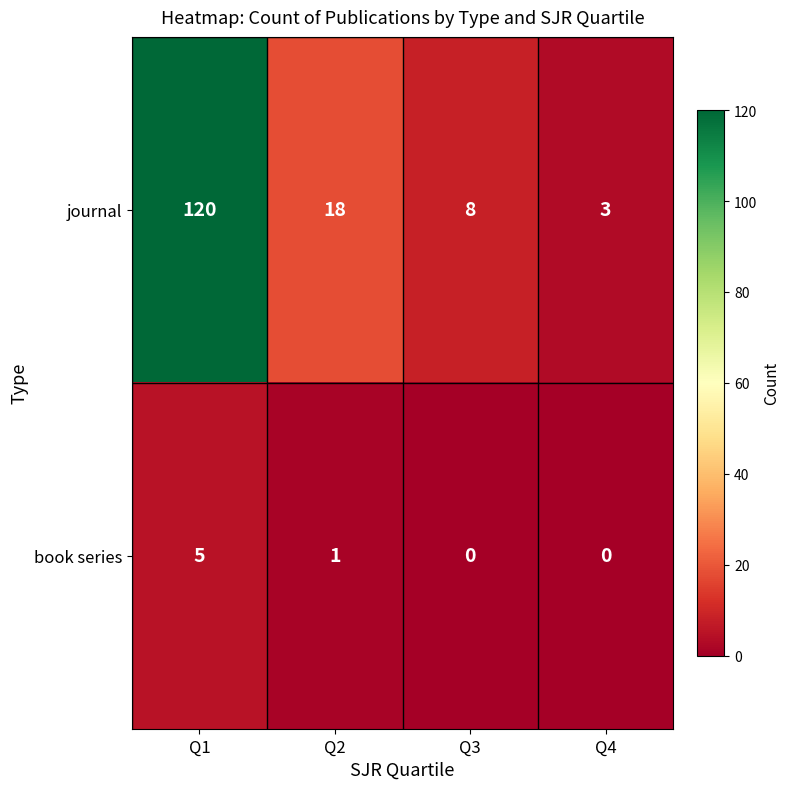

Is it true that book series equals 2 at Q2?

False